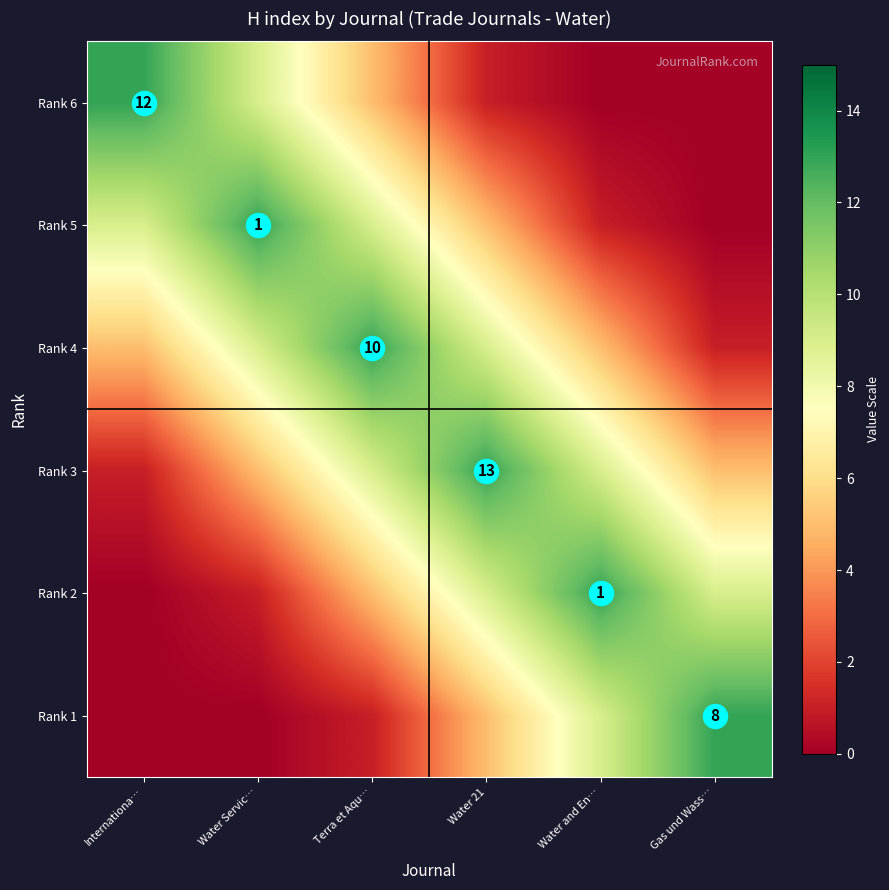

What is the difference between the highest and lowest values at Water Servic…?

13